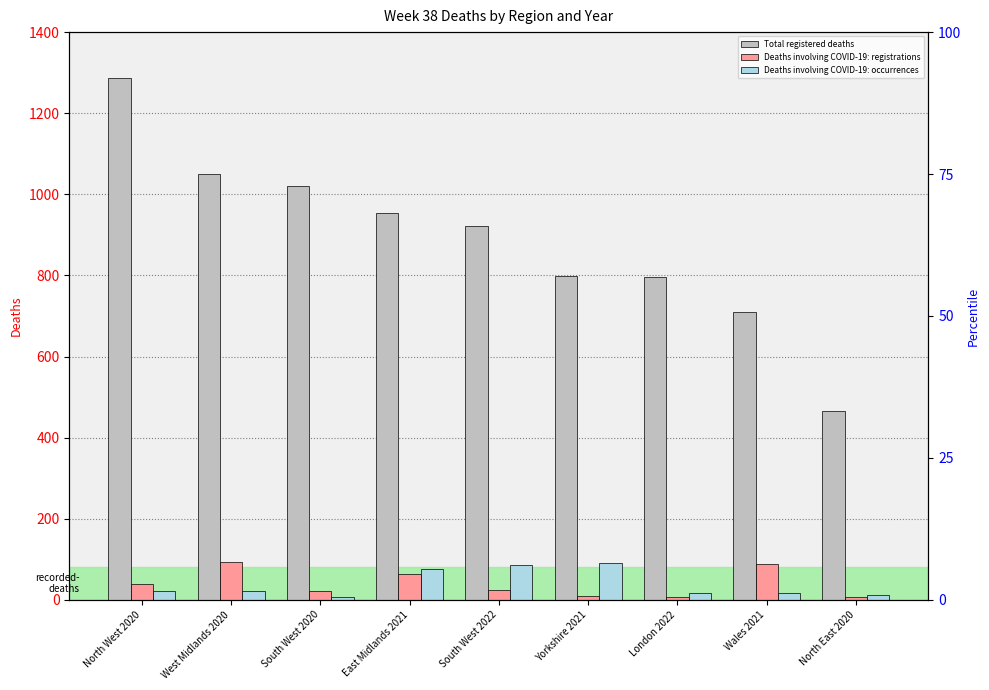

What are all the series names shown in the legend?

Total registered deaths, Deaths involving COVID-19: registrations, Deaths involving COVID-19: occurrences